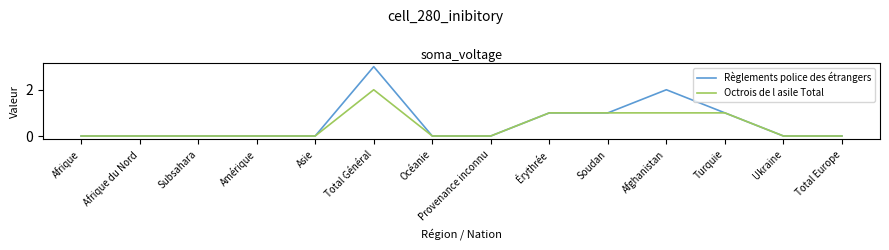

At which label does Règlements police des étrangers reach its peak?

Total Général